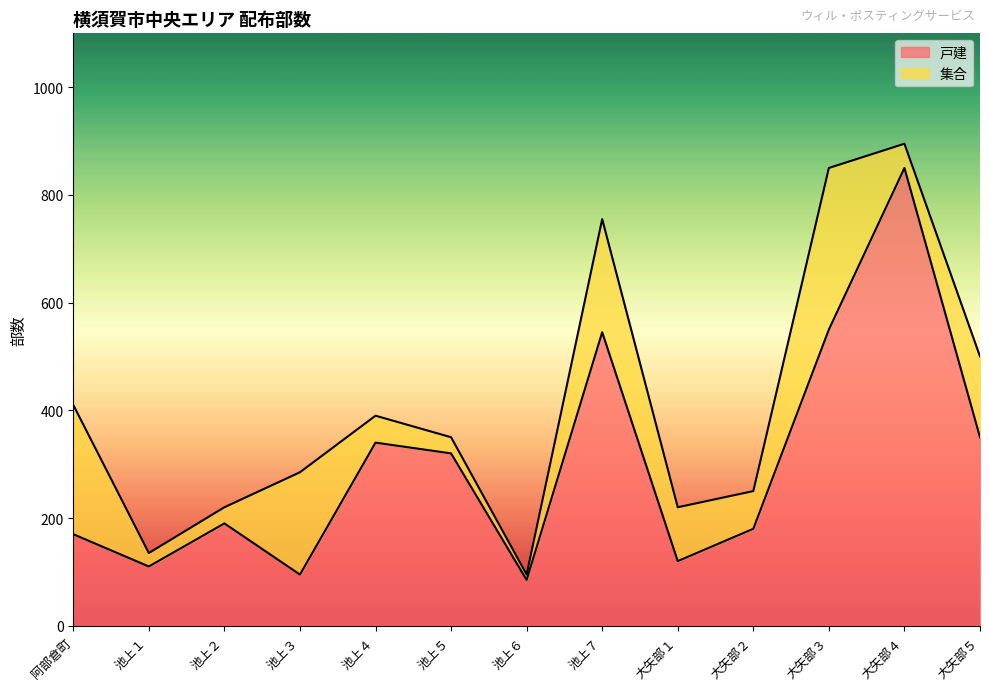

Where is the first local maximum?

池上２